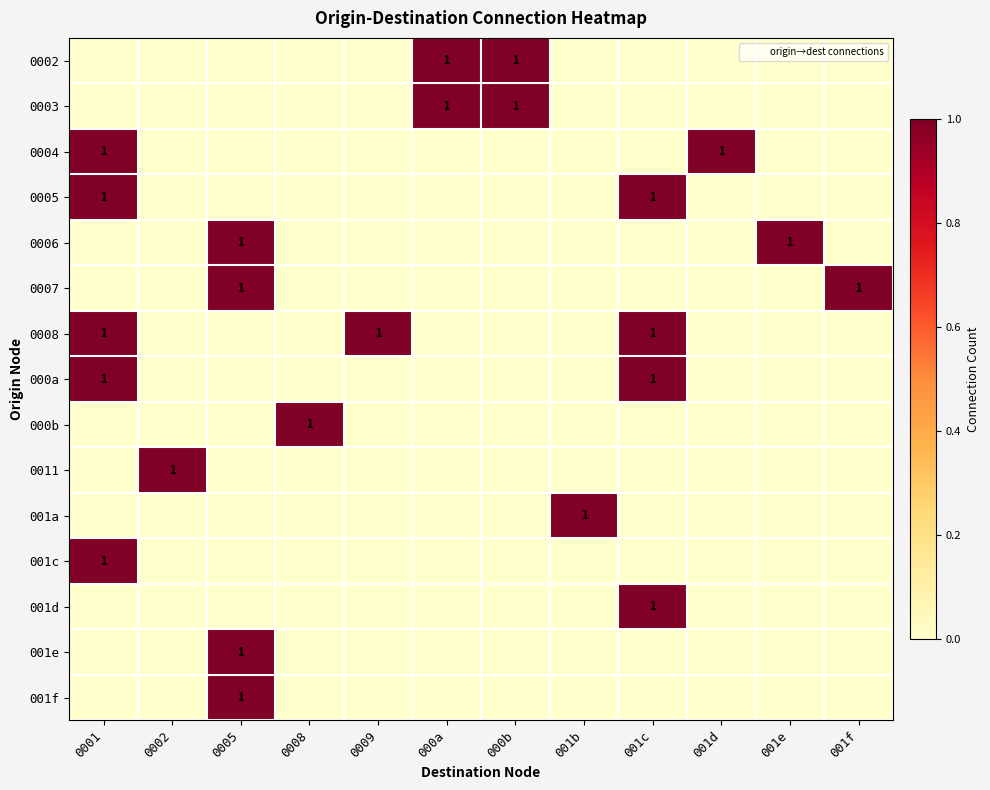

Count the 000a values in the range 0 to 1.

12